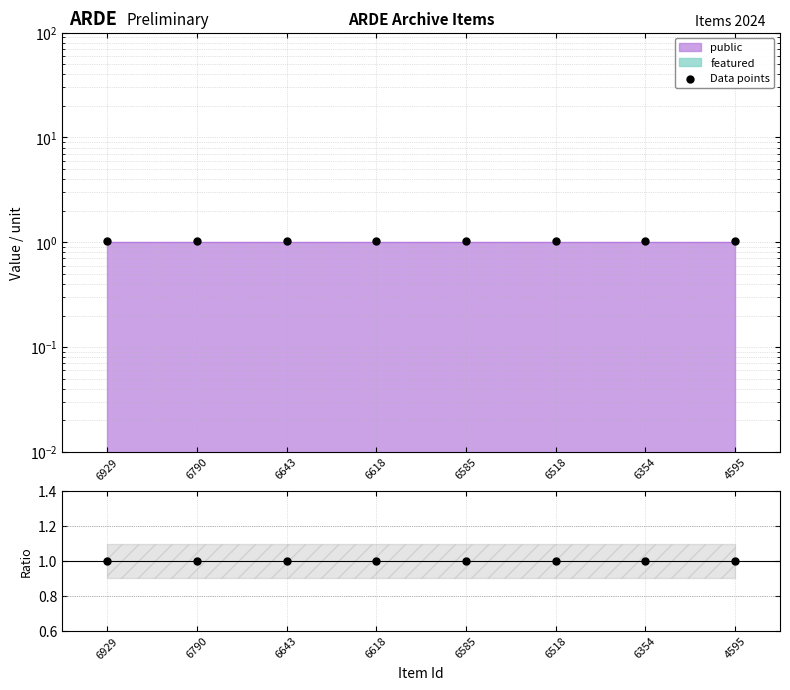

Which series contains the highest Y value?

Data points